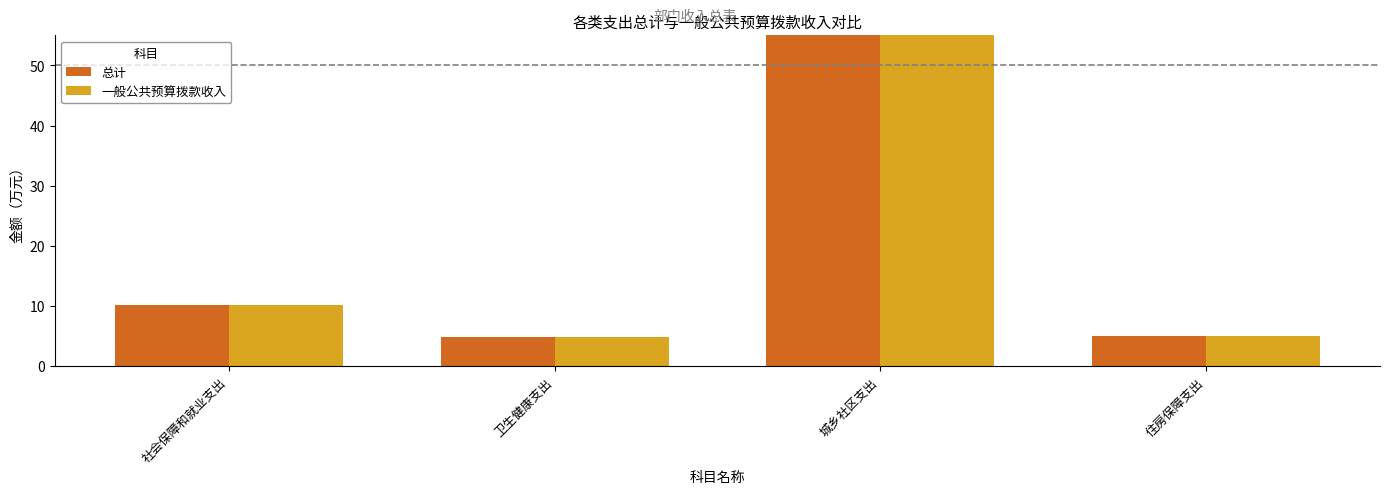

True or false: 总计 has a value of 88.8 at 城乡社区支出.

True